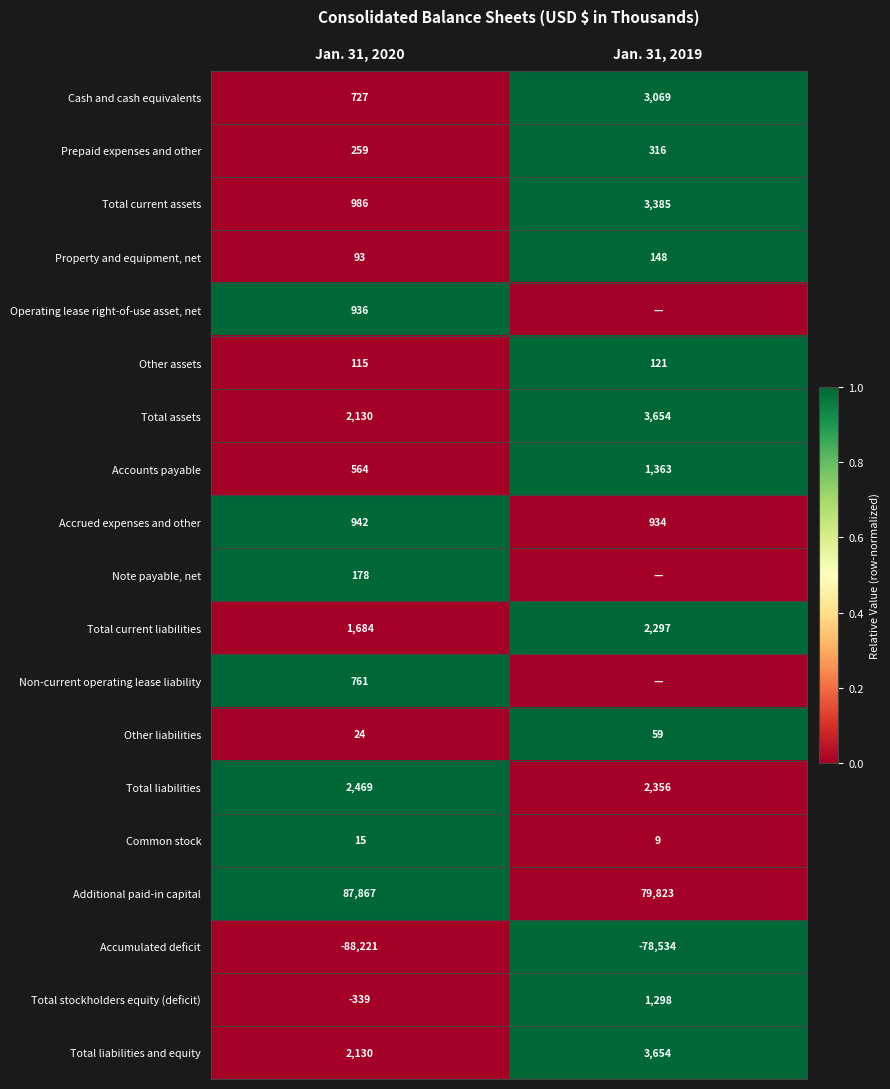

List the labels in order of Other liabilities value, largest first.

Jan. 31, 2019, Jan. 31, 2020